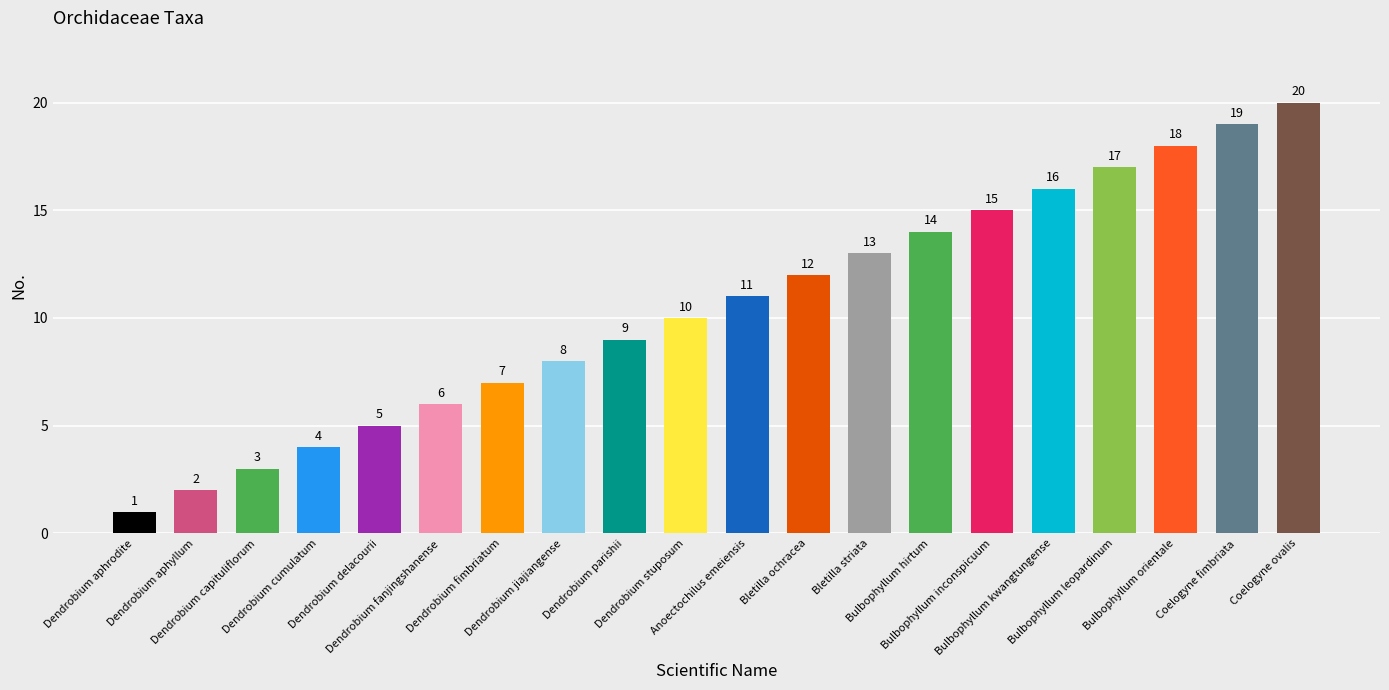

Rank the categories by value from lowest to highest.

Dendrobium aphrodite, Dendrobium aphyllum, Dendrobium capituliflorum, Dendrobium cumulatum, Dendrobium delacourii, Dendrobium fanjingshanense, Dendrobium fimbriatum, Dendrobium jiajiangense, Dendrobium parishii, Dendrobium stuposum, Anoectochilus emeiensis, Bletilla ochracea, Bletilla striata, Bulbophyllum hirtum, Bulbophyllum inconspicuum, Bulbophyllum kwangtungense, Bulbophyllum leopardinum, Bulbophyllum orientale, Coelogyne fimbriata, Coelogyne ovalis